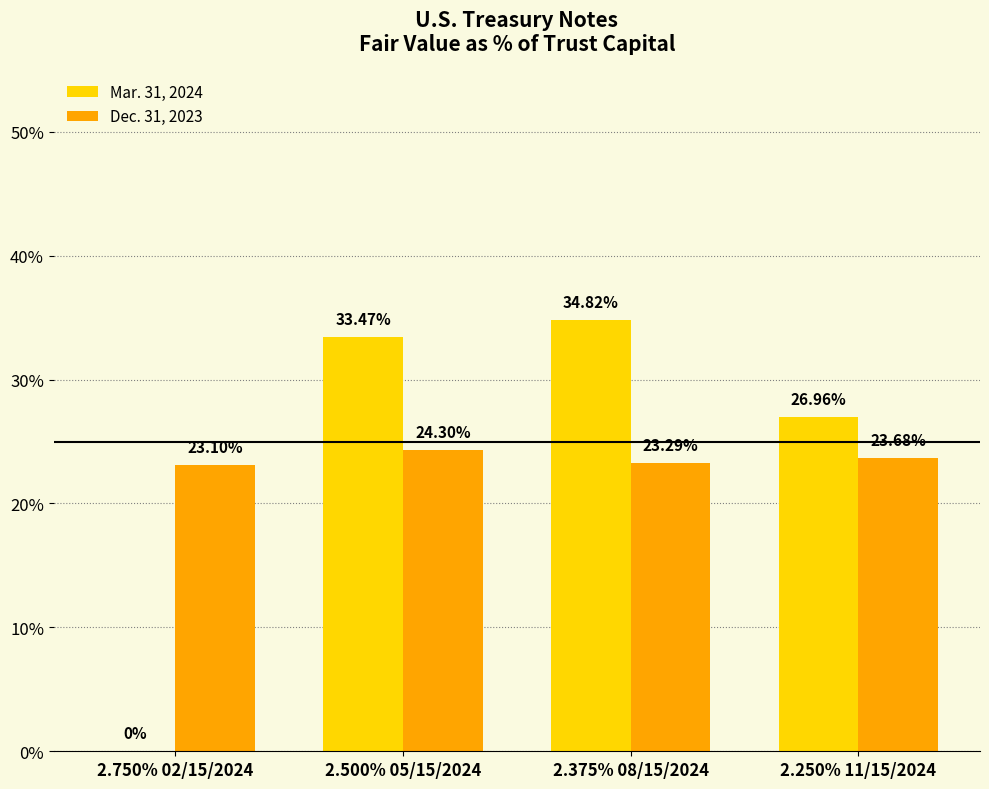

Does the chart contain stacked bars?

No